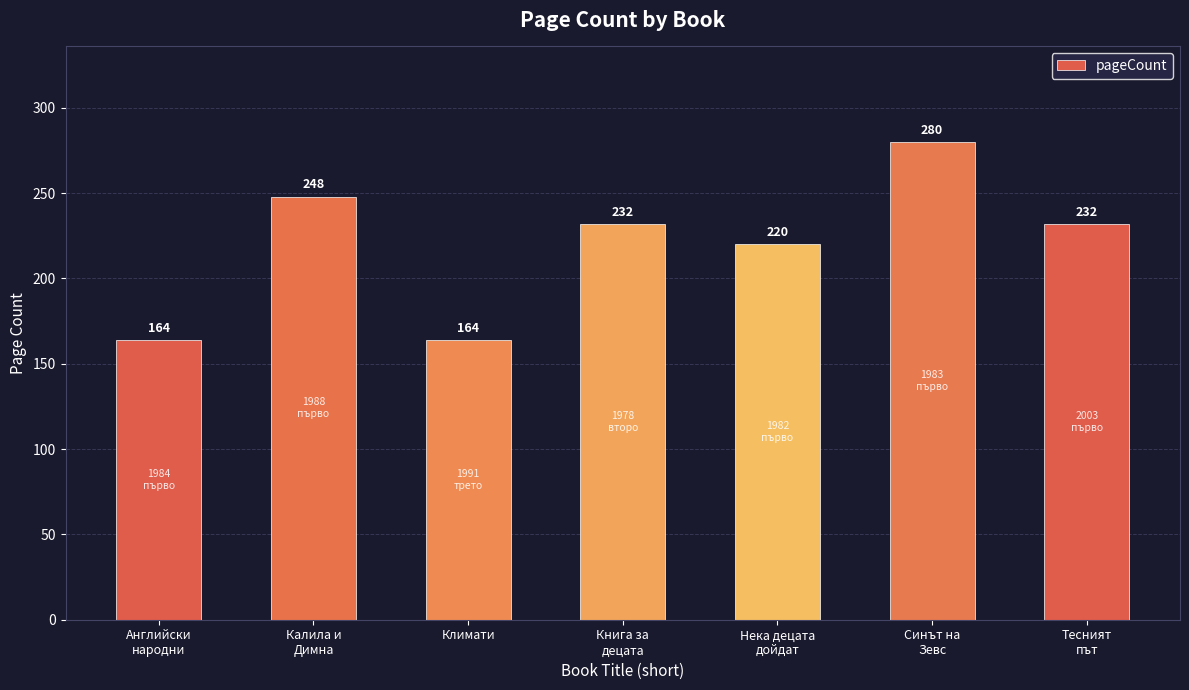

At which label is the value closest to 222?

Нека децата
дойдат